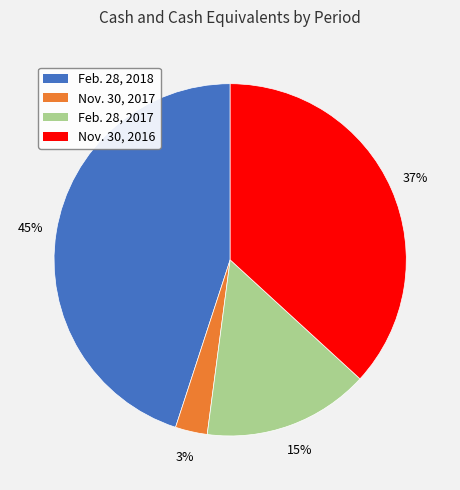

What percentage is the Nov. 30, 2017 slice, to the nearest percent?

3%